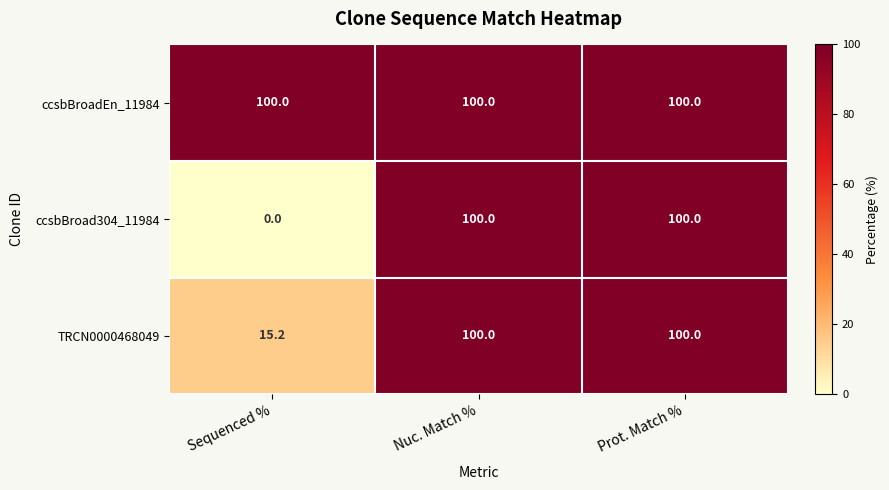

Read the ccsbBroadEn_11984 value at Sequenced %.

100.0